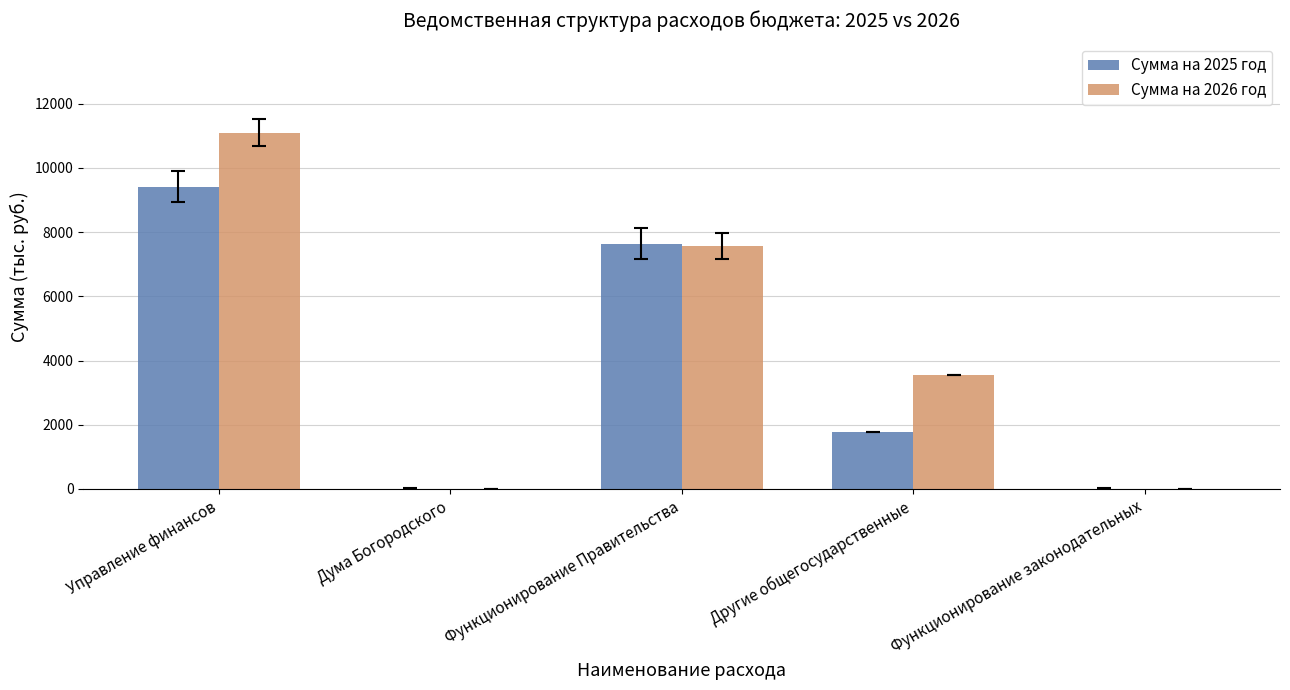

At which label does Сумма на 2025 год reach its peak?

Управление финансов